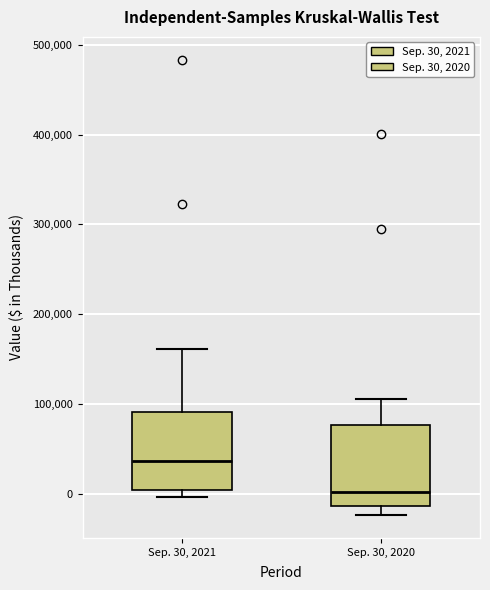

Which box's median line is the lowest?

Sep. 30, 2020